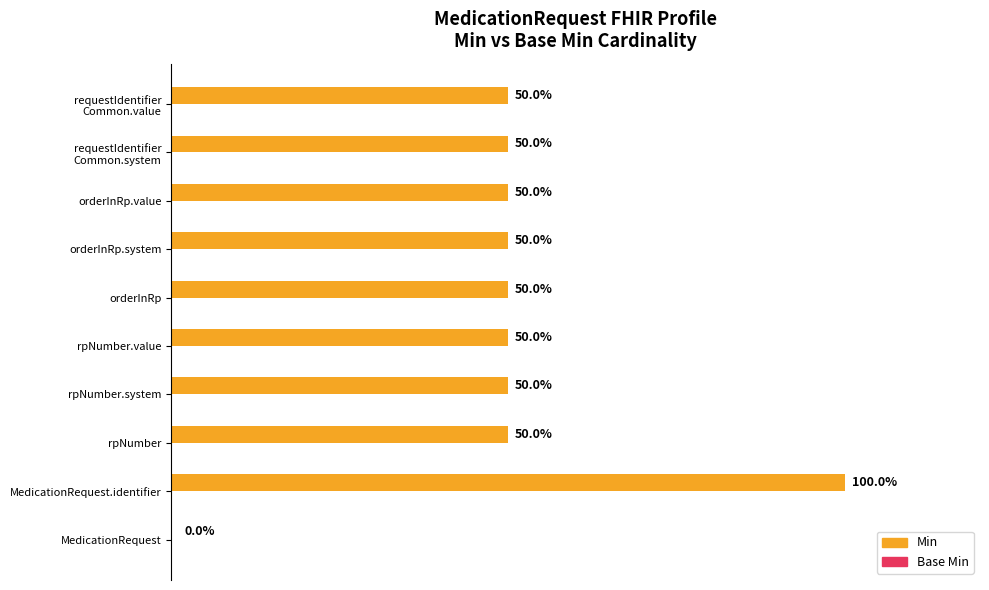

At which category does the chart reach its peak across all series?

MedicationRequest.identifier